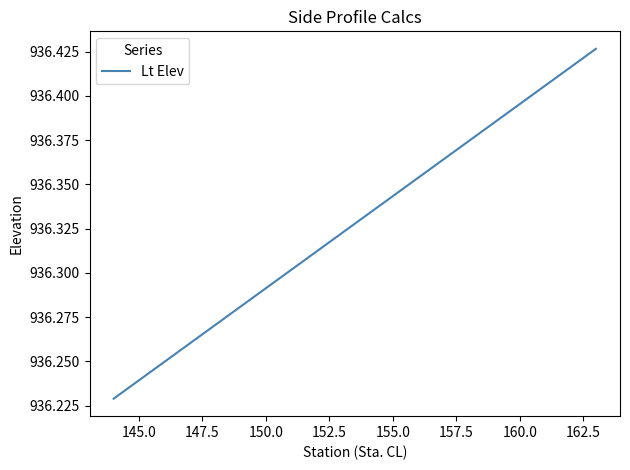

What is the value of the 18th point from the left?

936.4